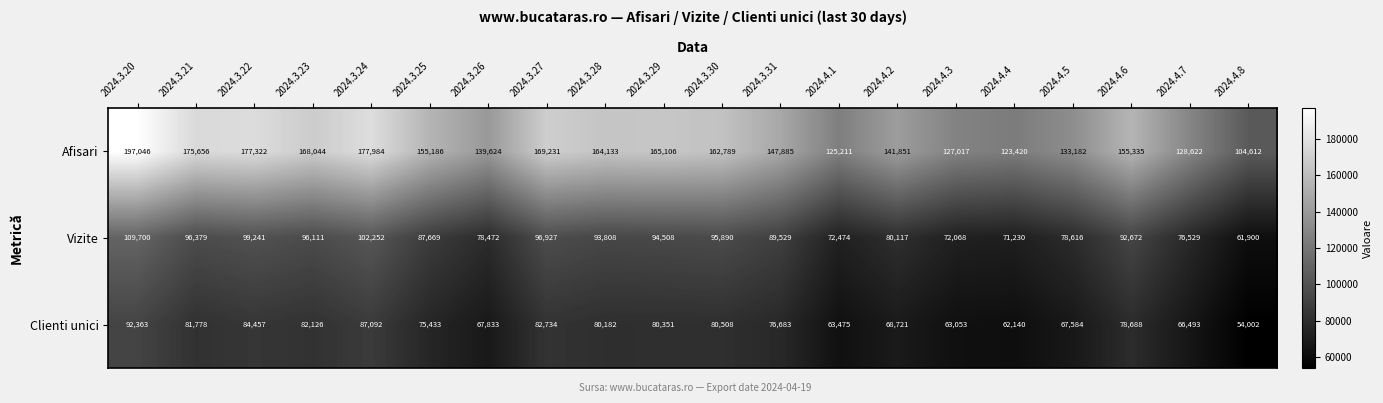

What is the minimum value for Afisari?

104612